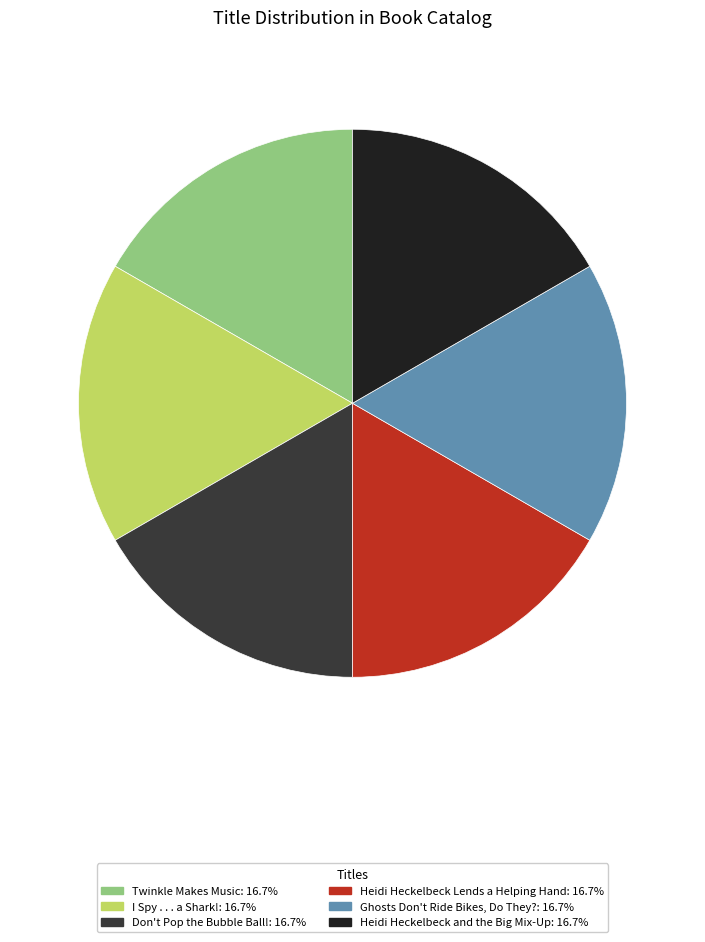

Count the number of slices in the pie.

6